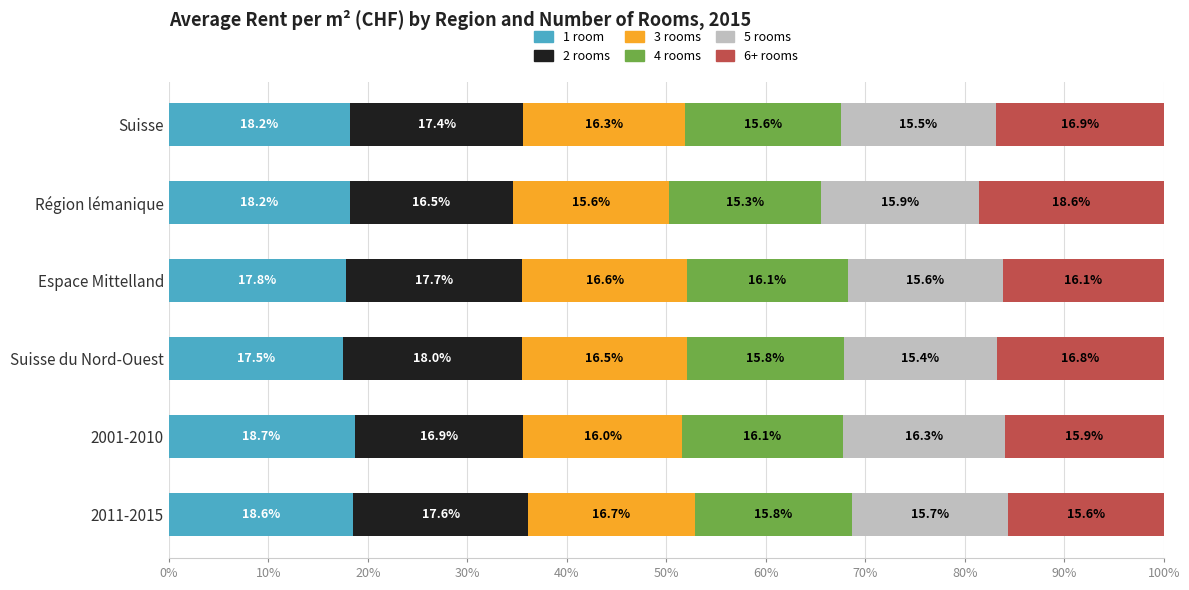

What is the total value across all series at 2011-2015?

100.0